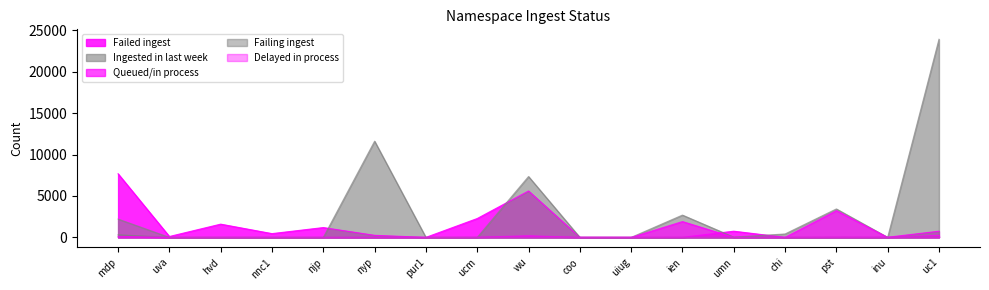

What is the difference between the maximum and second lowest values in the Failing ingest series?

2212